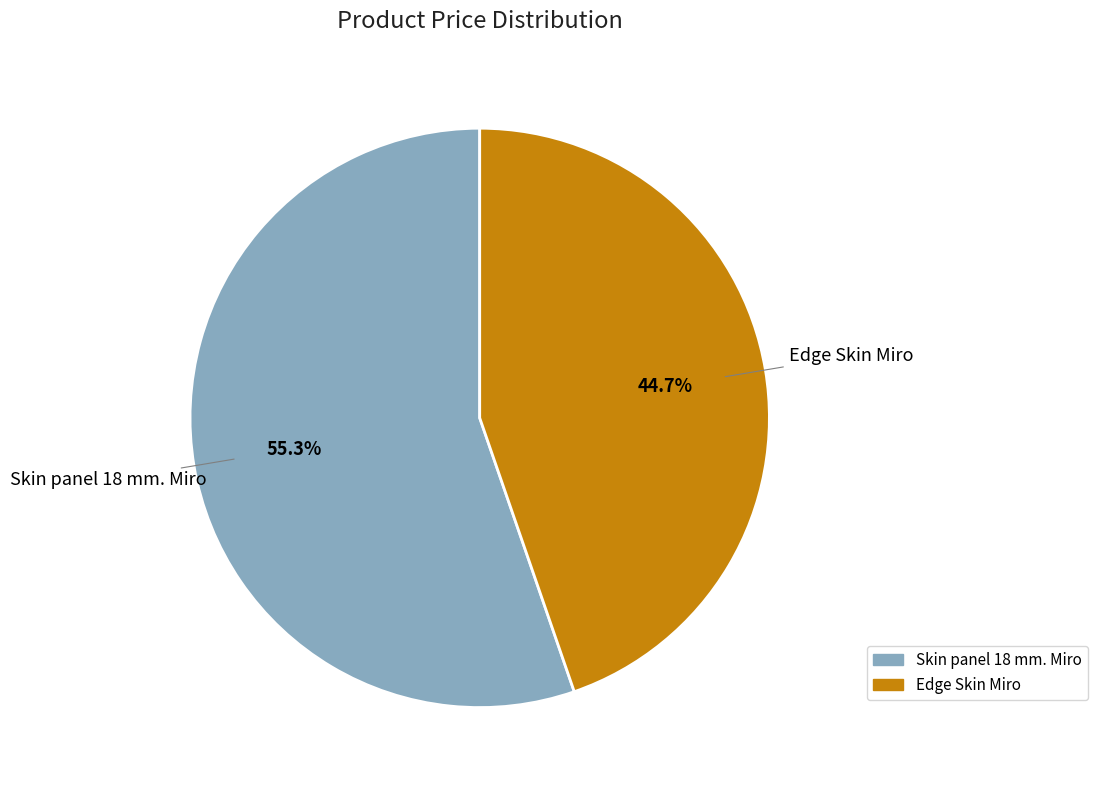

Rank the categories by value from highest to lowest.

Skin panel 18 mm. Miro, Edge Skin Miro